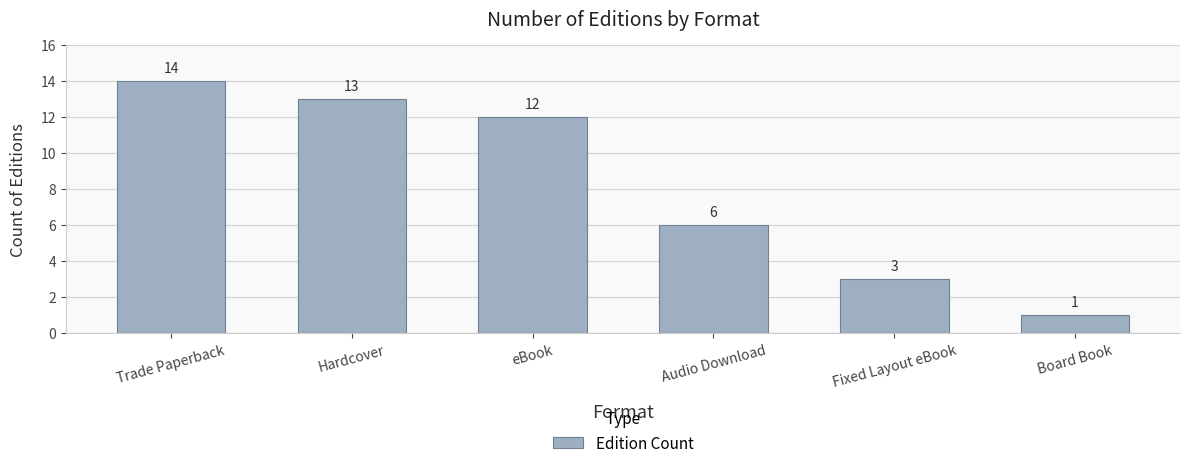

What position from the left is Board Book?

6